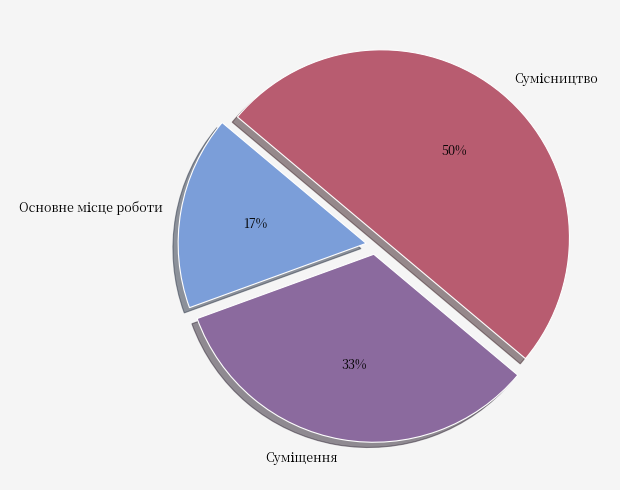

To the nearest percent, what is the average slice percentage?

33%